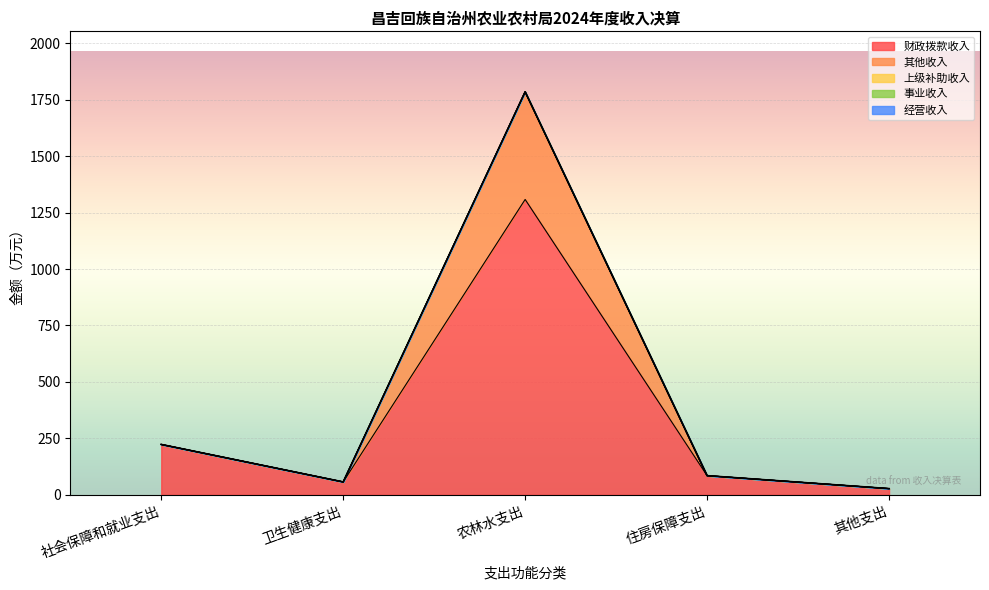

At which label does 经营收入 reach its peak?

社会保障和就业支出